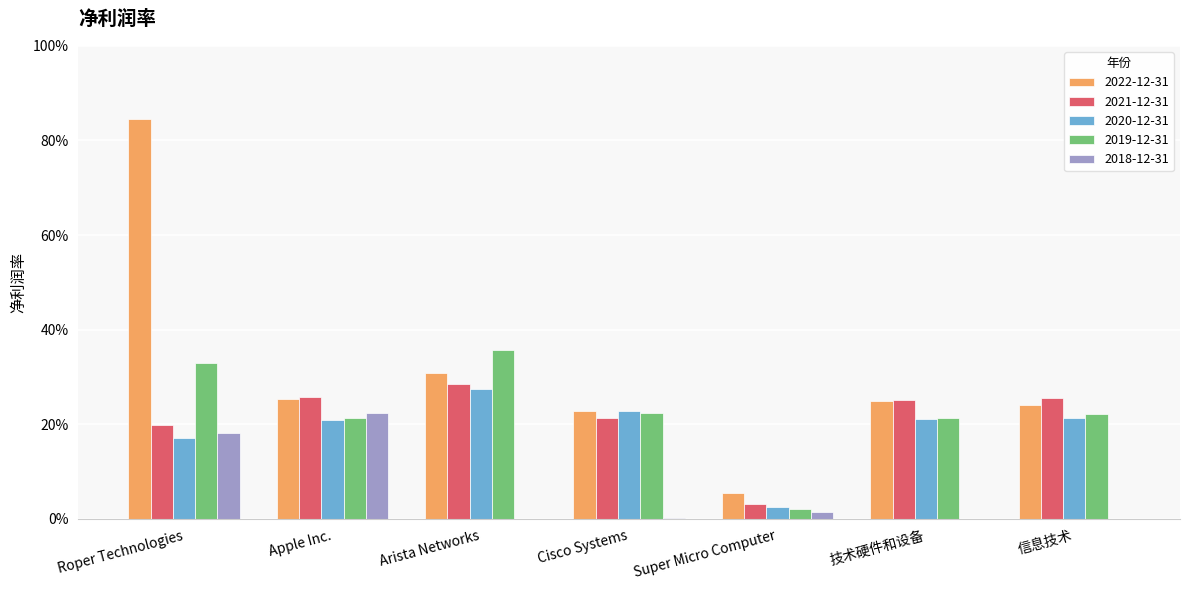

Which series has the largest total across all categories?

2022-12-31